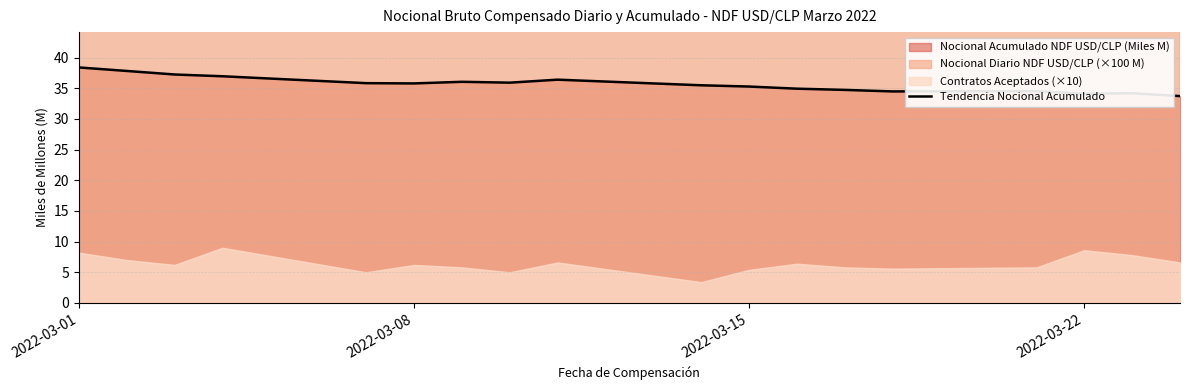

What is the difference between the maximum and minimum values?

4.7